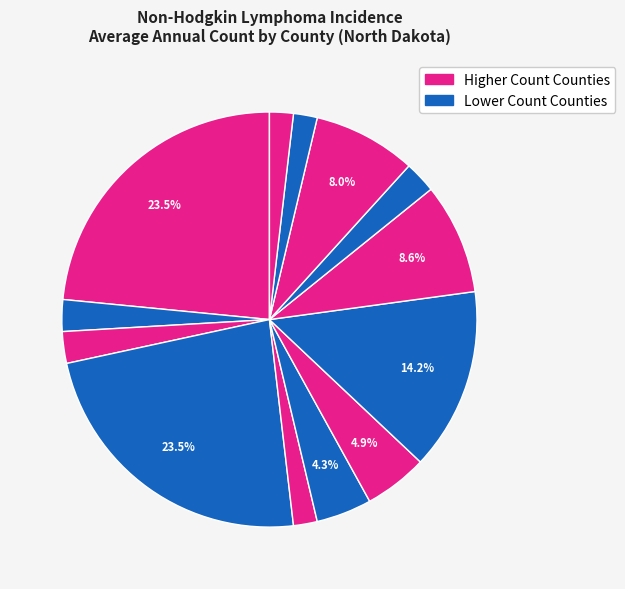

Count the number of slices in the pie.

13